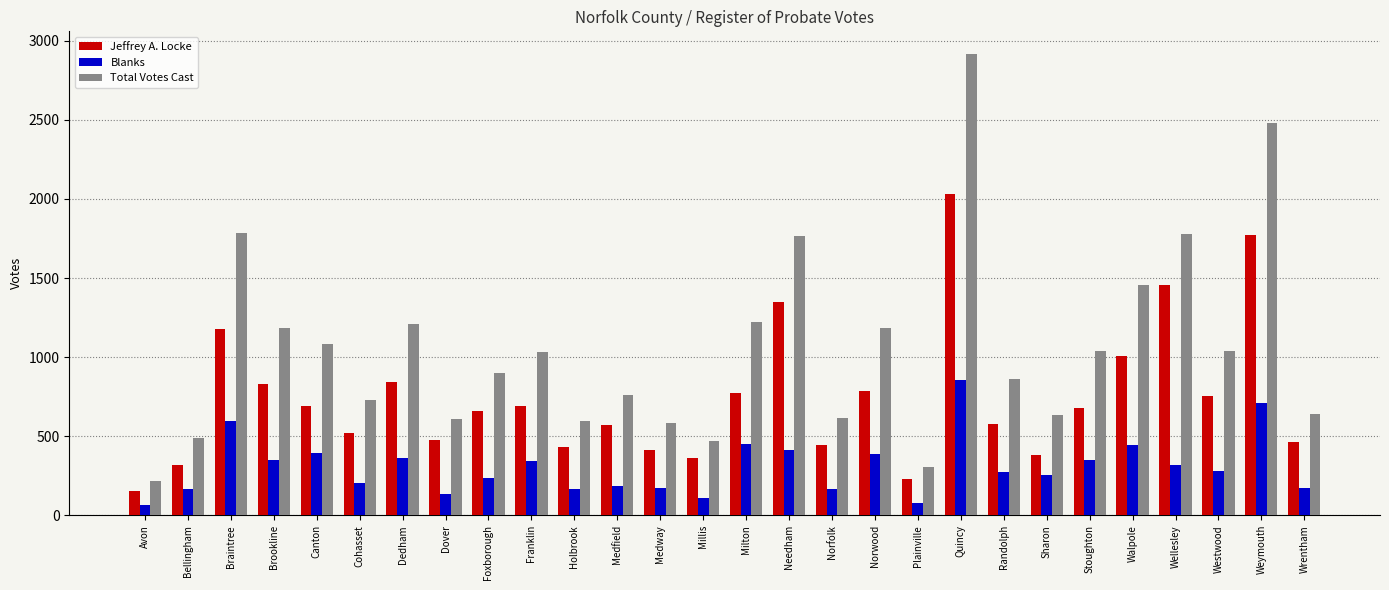

True or false: Total Votes Cast has a value of 241 at Norwood.

False